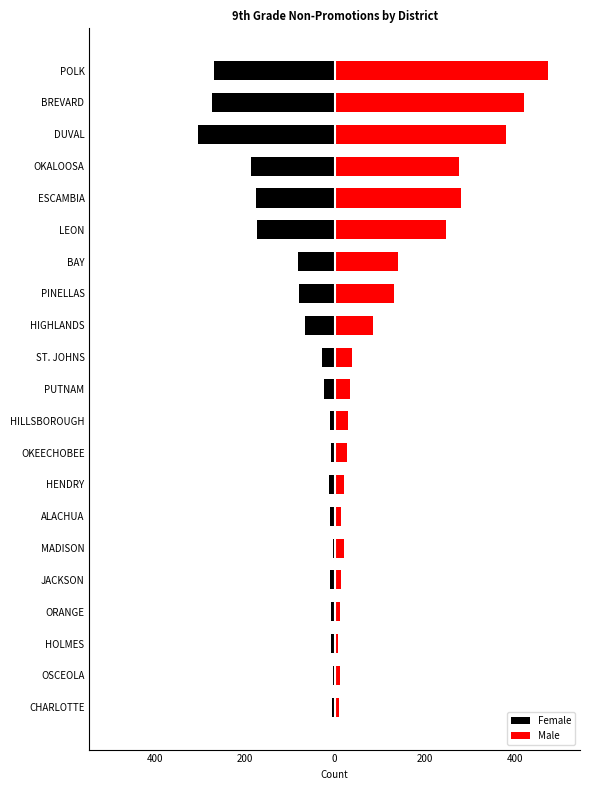

Reading left to right, extract all data points from this chart.

Female: -5	-3	-8	-9	-10	-4	-11	-13	-9	-11	-23	-28	-66	-79	-82	-173	-175	-186	-304	-273	-268
Male: 9	11	7	12	13	20	14	20	27	30	34	39	86	131	140	247	280	276	380	420	474